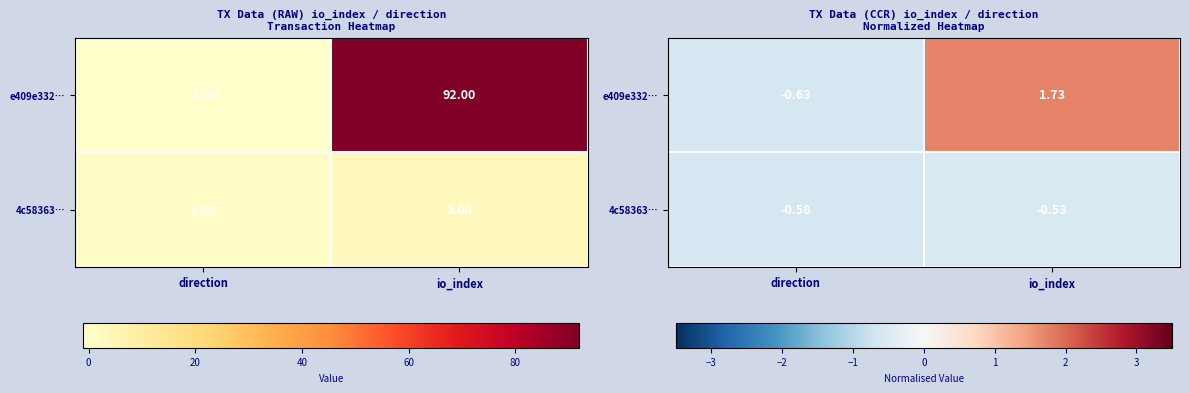

What is the sum of the 4c58363… values at io_index and direction?

-1.1